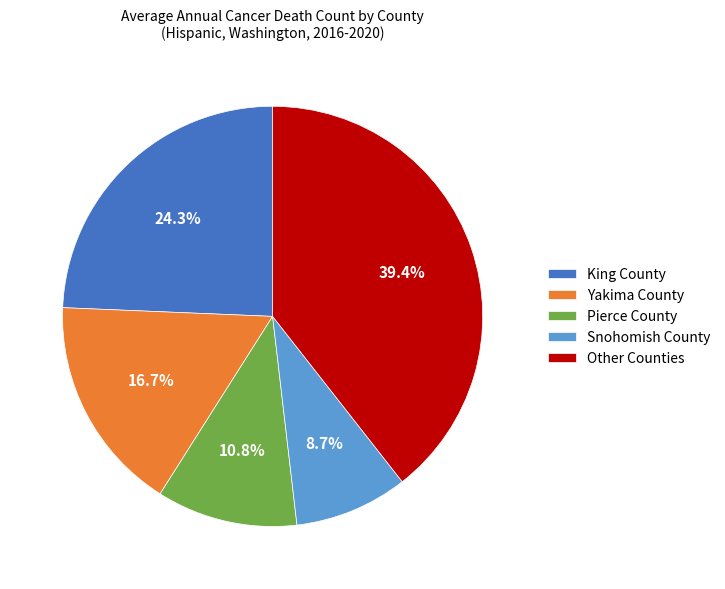

To the nearest percent, what is the difference between the largest and smallest slice percentages?

31%